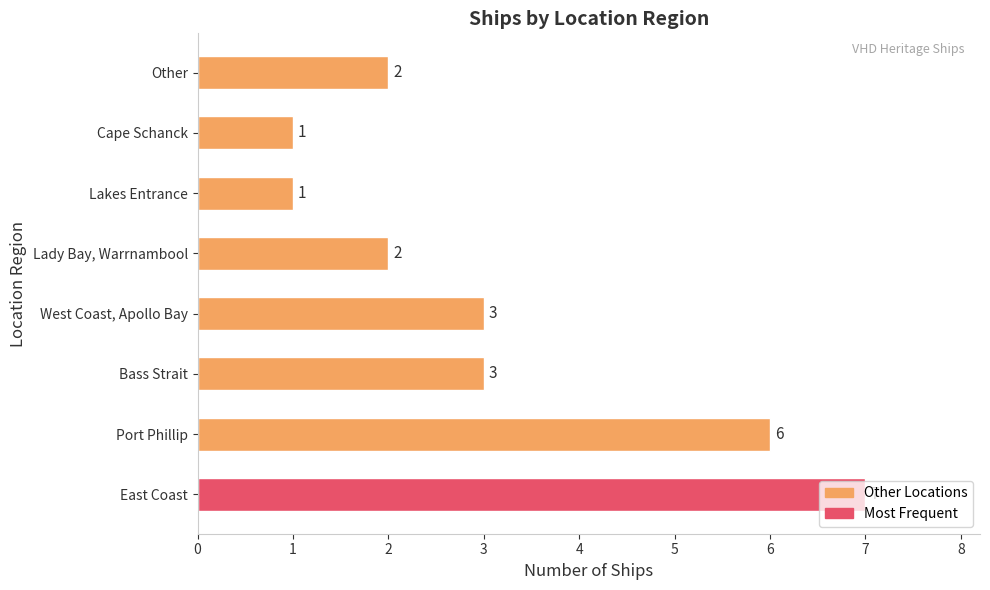

Is it true that the value at Cape Schanck is 1?

True